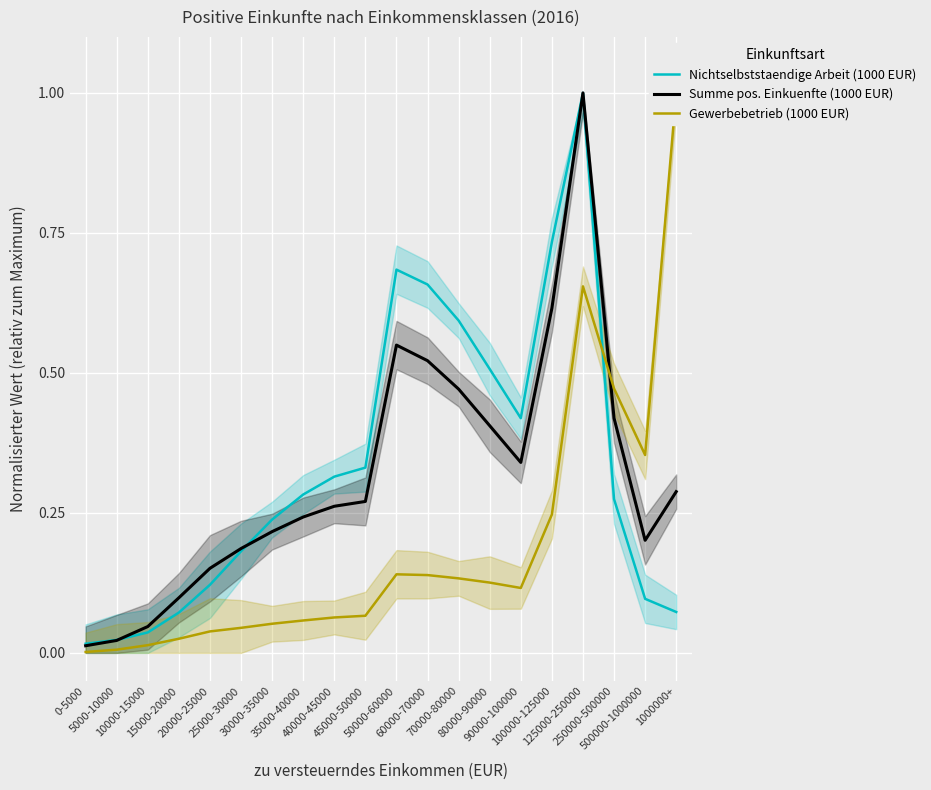

Rank the series at 60000-70000 from lowest to highest value.

Gewerbebetrieb (1000 EUR), Summe pos. Einkuenfte (1000 EUR), Nichtselbststaendige Arbeit (1000 EUR)